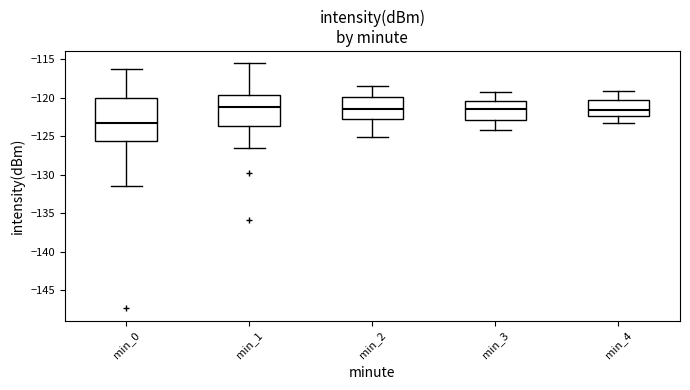

Reading left to right, transcribe this box plot: for each box, give where its median line is, the range the box spans, and where its two whiskers end, as read against the y-axis. The values are not printed on the chart, so give them approximately, as read against the axis.

min_0: median -123.5, box -125.5 to -120.0, whiskers -131.5 to -116.5
min_1: median -121.0, box -123.5 to -119.5, whiskers -126.5 to -115.5
min_2: median -121.5, box -123.0 to -120.0, whiskers -125.0 to -118.5
min_3: median -121.5, box -123.0 to -120.5, whiskers -124.0 to -119.0
min_4: median -121.5, box -122.5 to -120.5, whiskers -123.5 to -119.0